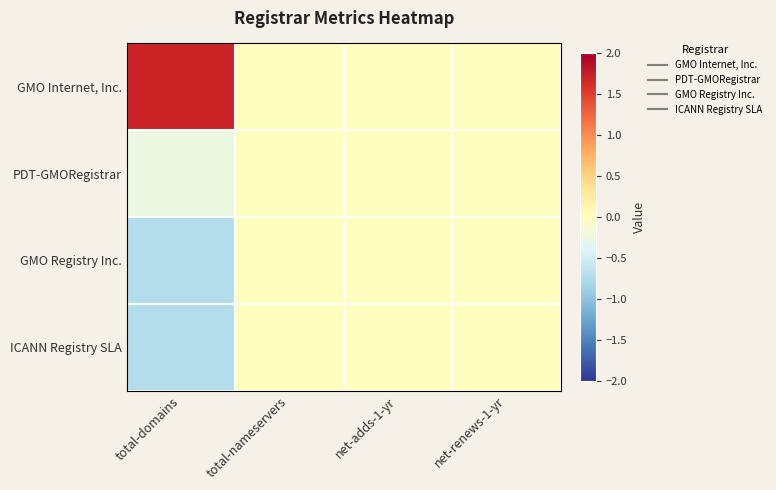

Between net-renews-1-yr and net-adds-1-yr, which is larger?

net-renews-1-yr